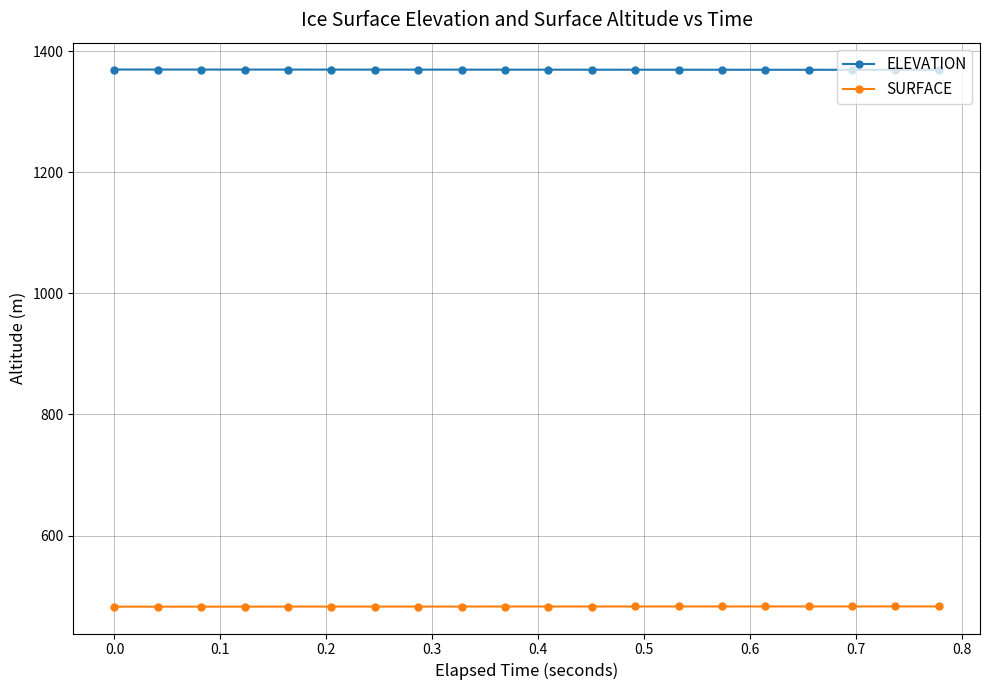

True or false: SURFACE and ELEVATION cross at least once.

False